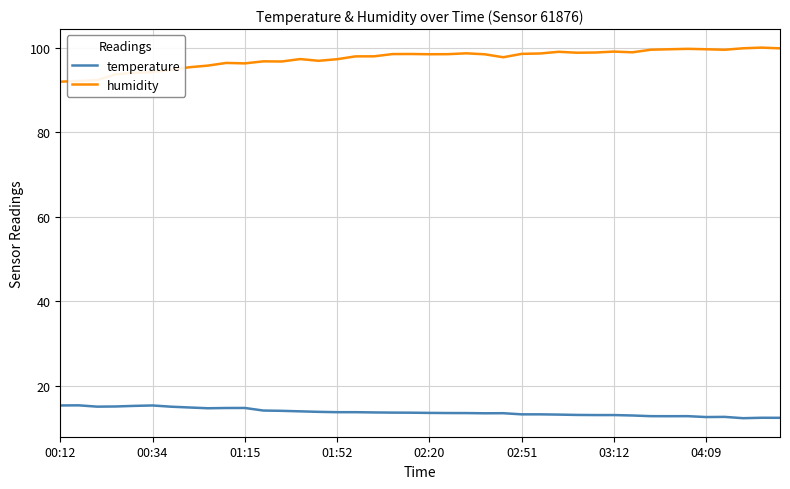

Which series has the largest total across all categories?

humidity